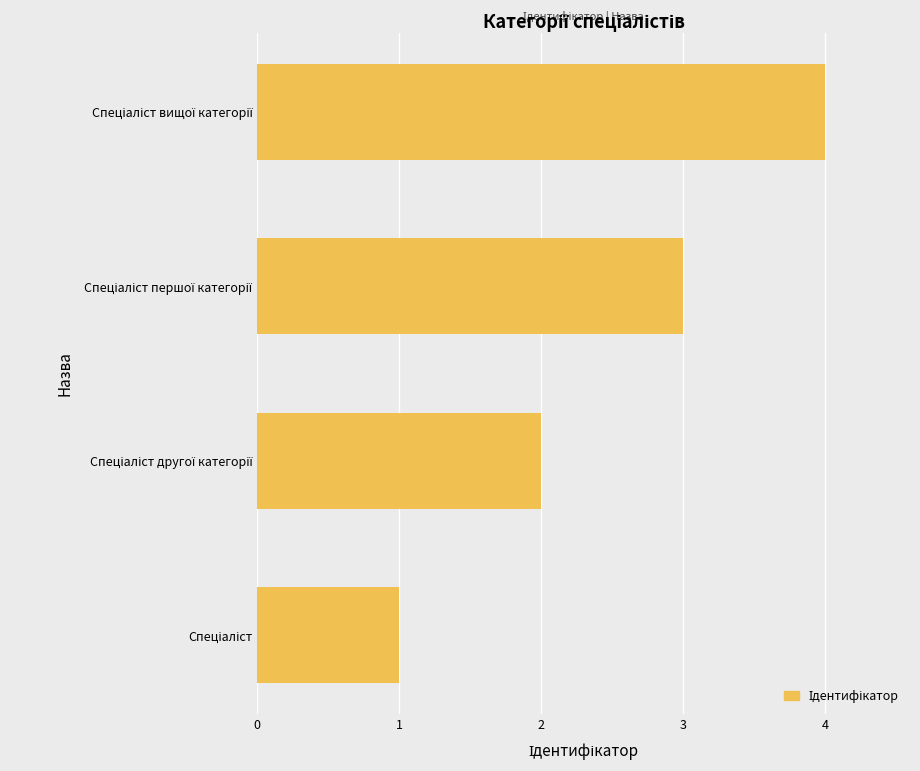

How many data points are less than 3?

2